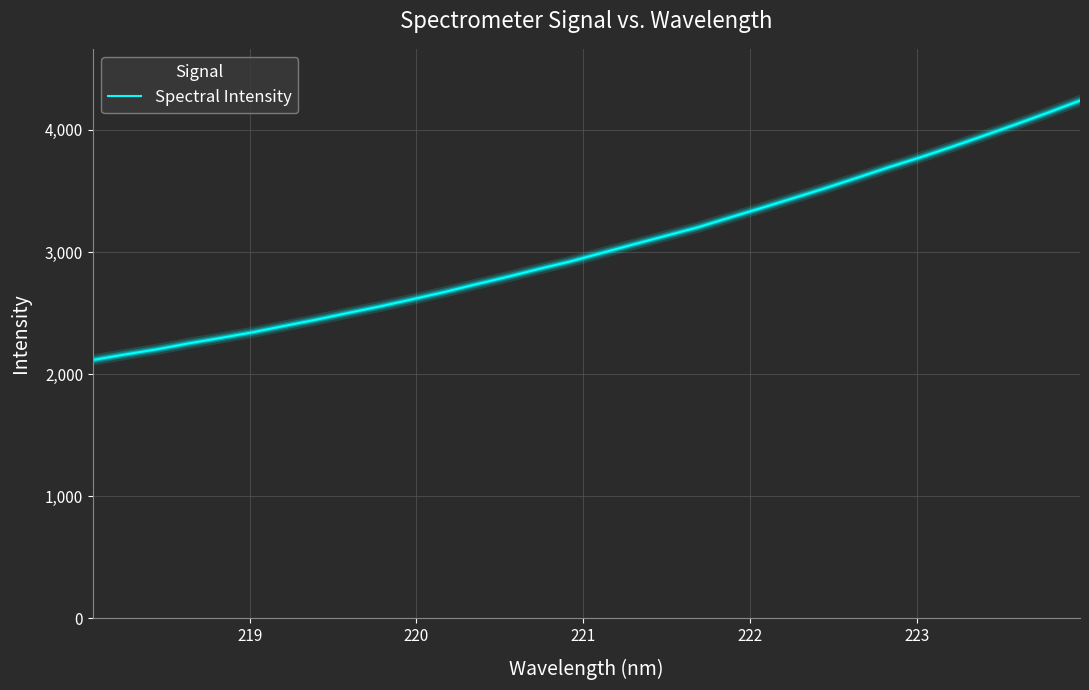

What is the greatest value displayed?

4240.6